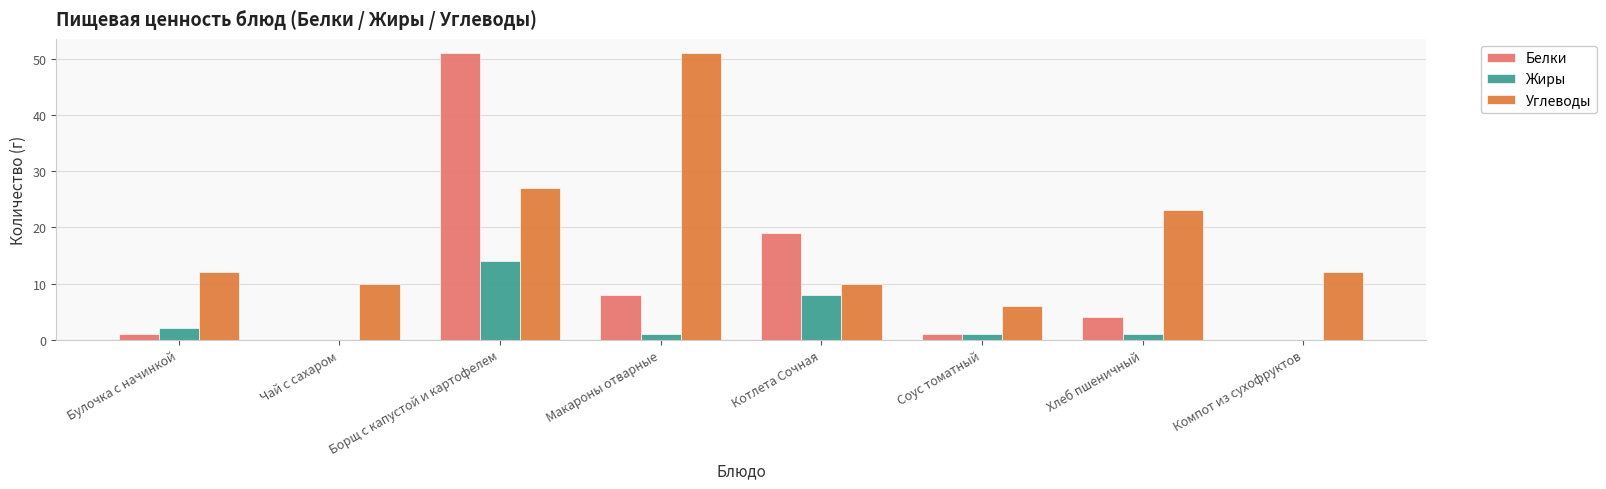

What is the sum of all Жиры values?

27